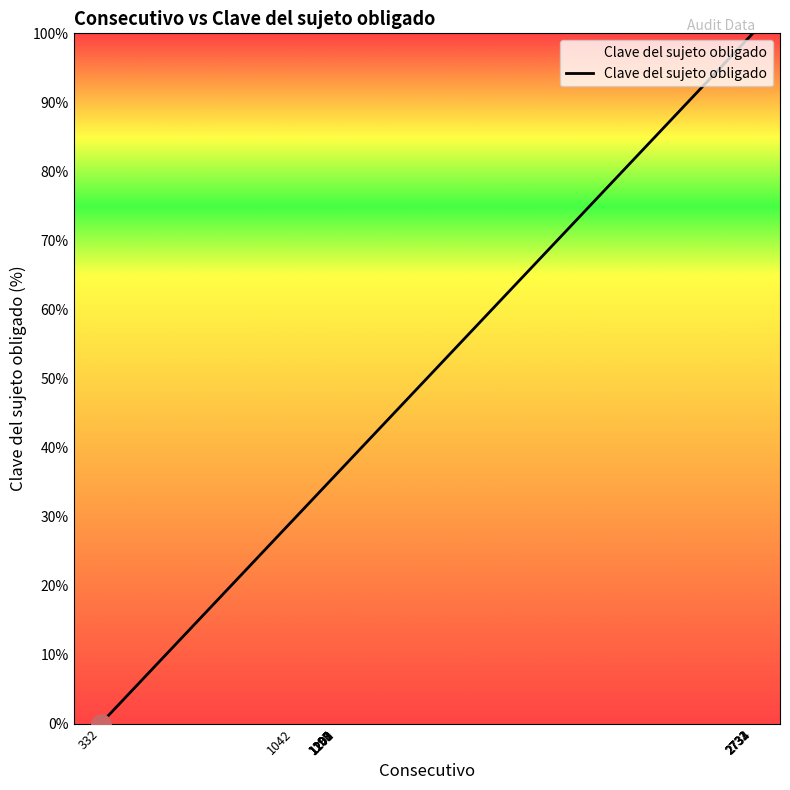

What is the difference between the maximum and minimum values?

100.0